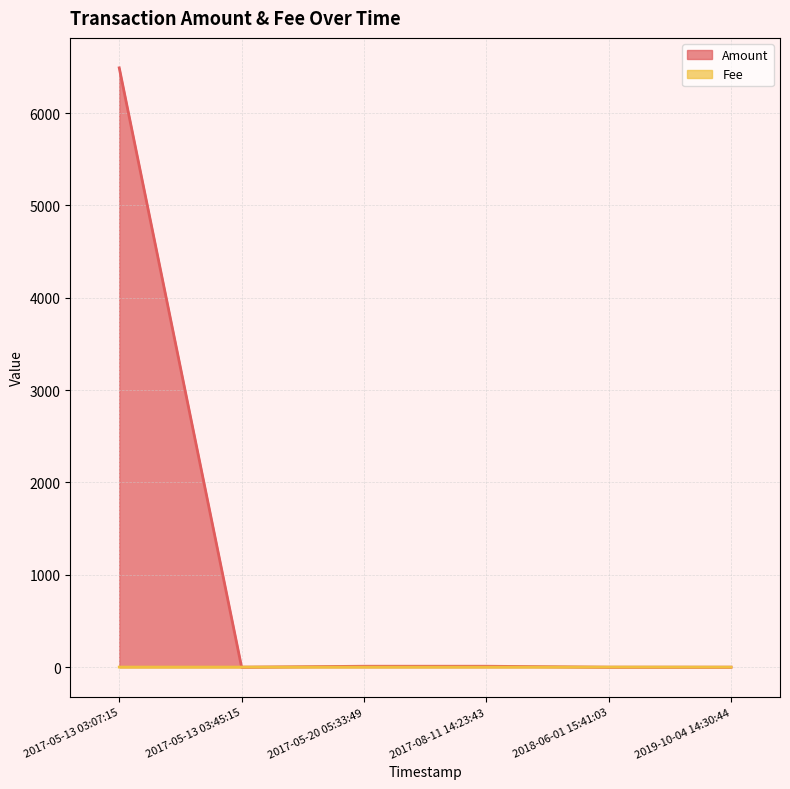

Which label corresponds to the largest value in the chart?

2017-05-13 03:07:15